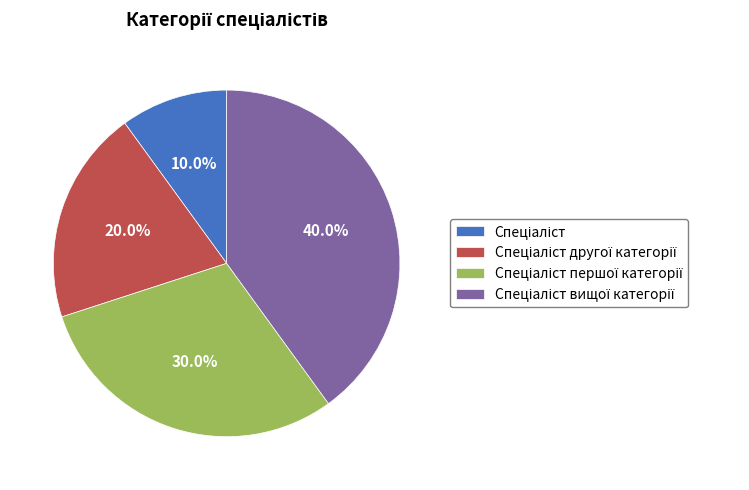

Is there any slice that represents more than half of the pie?

No